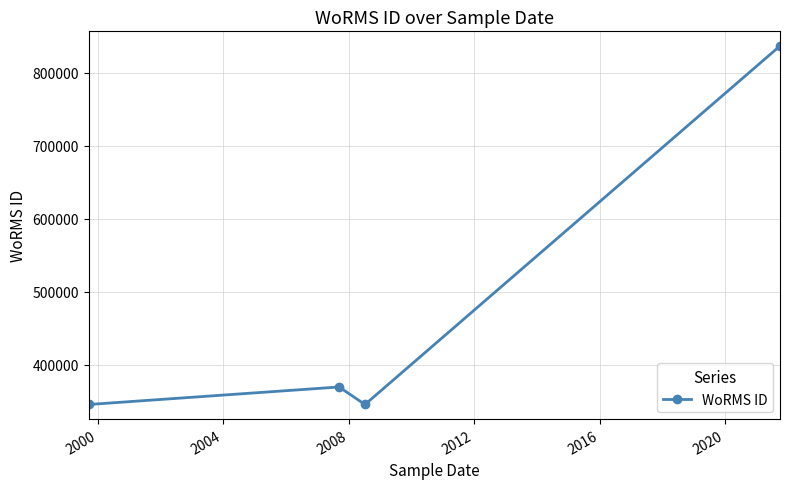

What is the value of the 1st point from the left?

345504